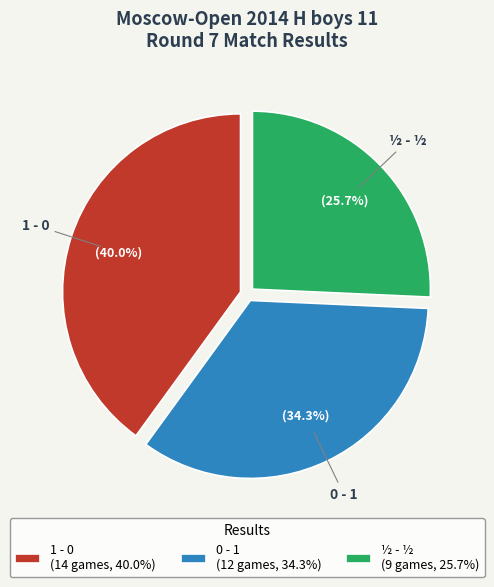

Approximately how many times larger is the value at 1 - 0 compared to 0 - 1?

1.2